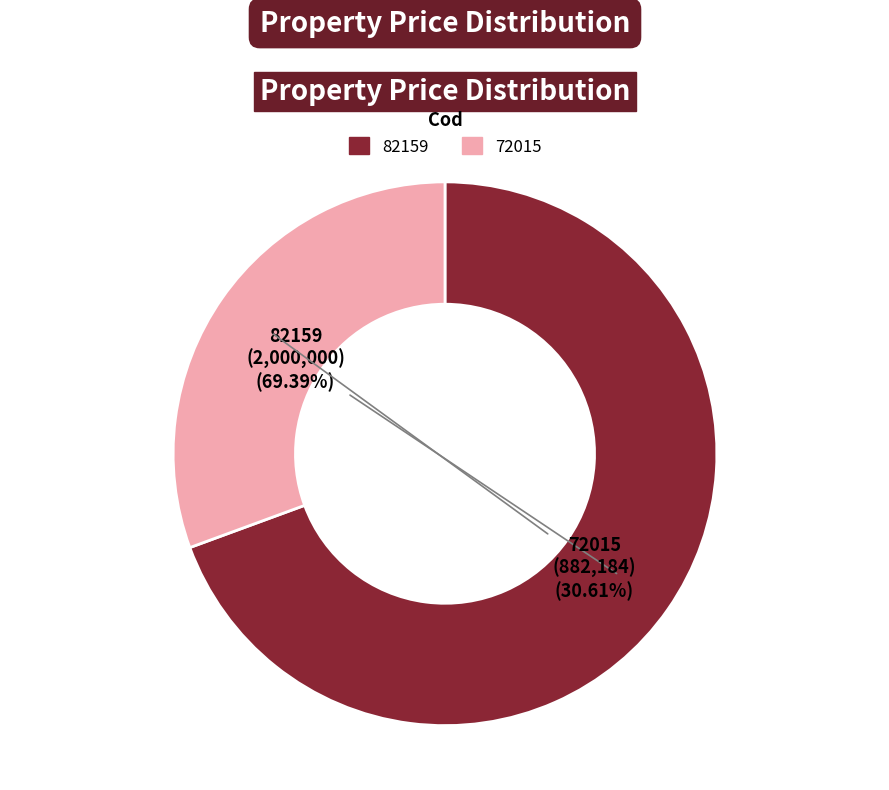

Which slice is the smallest?

72015